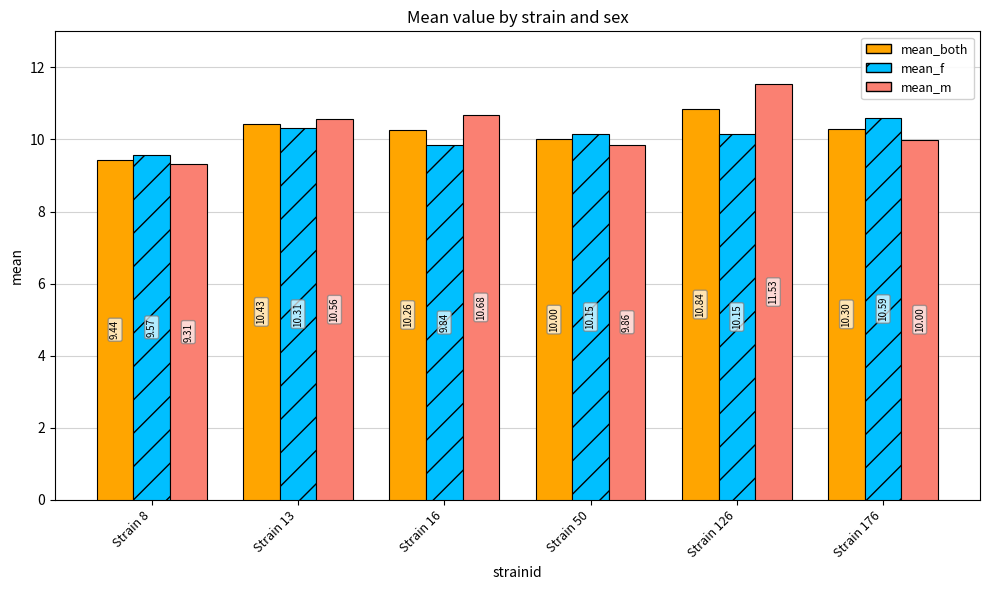

At how many categories does at least one series exceed 9?

6